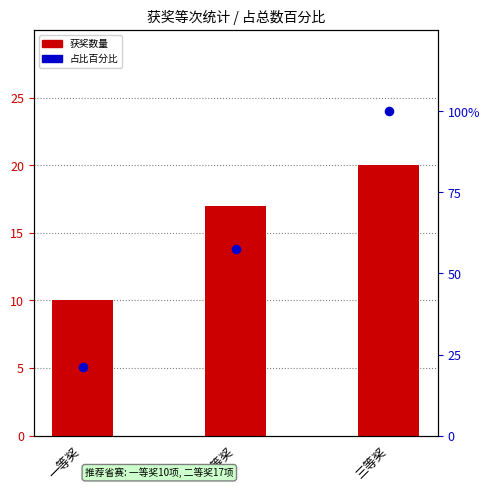

At which category is the sum across all series the highest?

三等奖